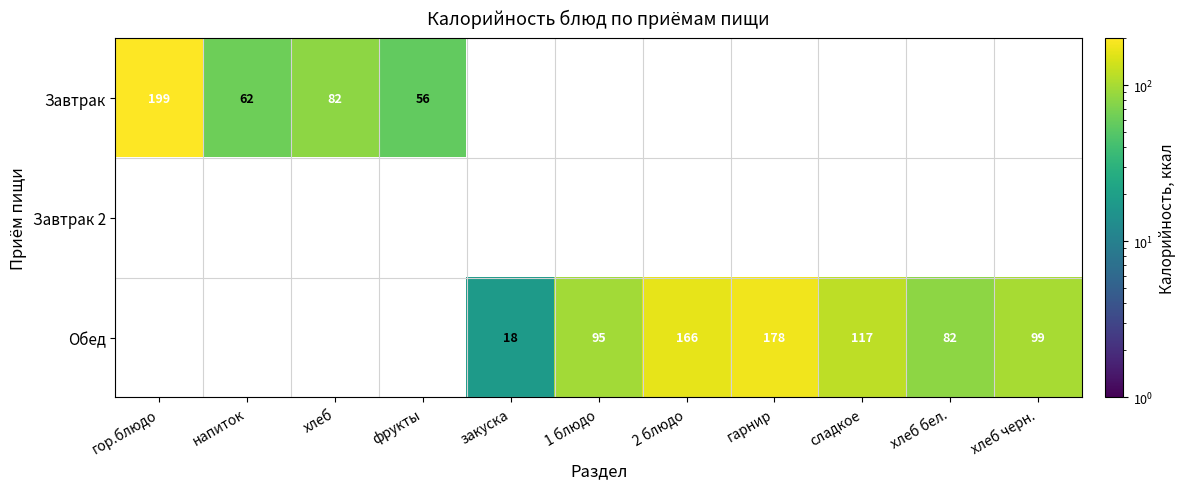

The Обед series shows 18 at закуска. True or false?

True